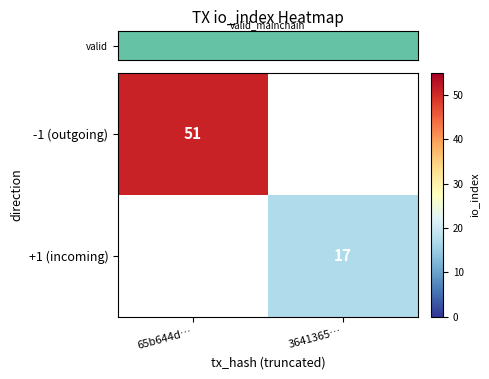

How many data points does each series have?

2